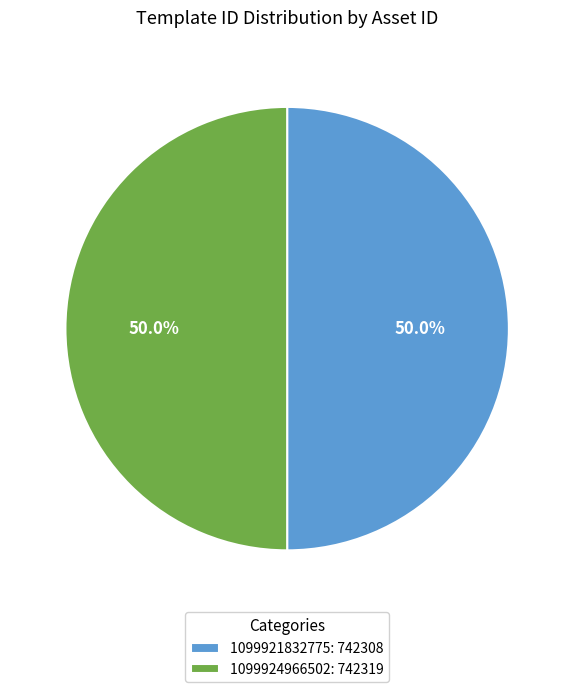

Approximately how many times larger is the value at 1099921832775 compared to 1099924966502?

1.0